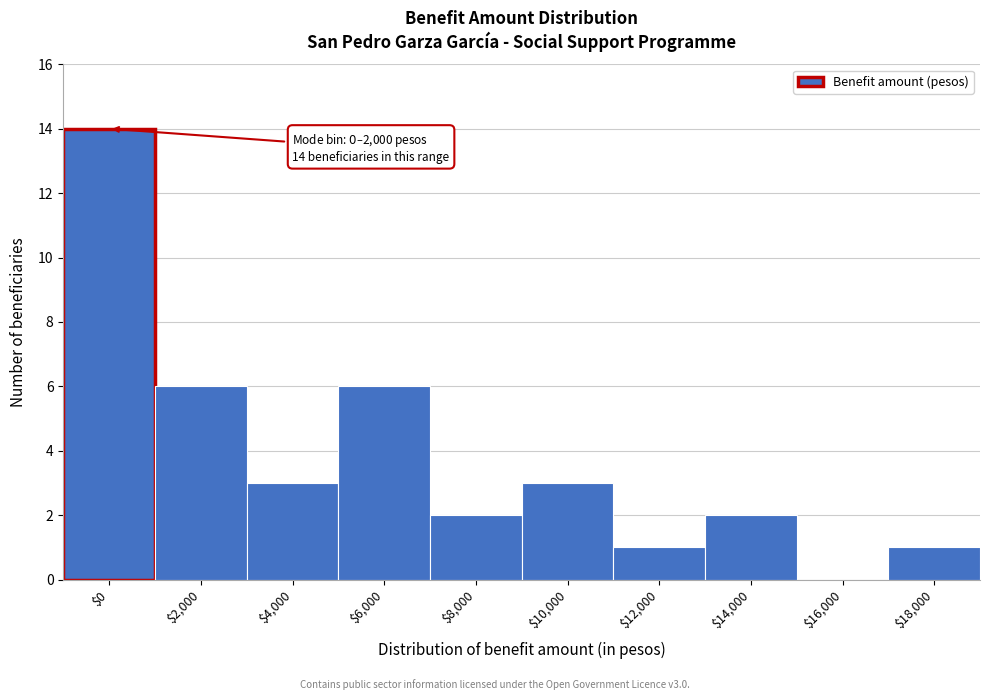

True or false: the data shows 3 at $14,000.

False